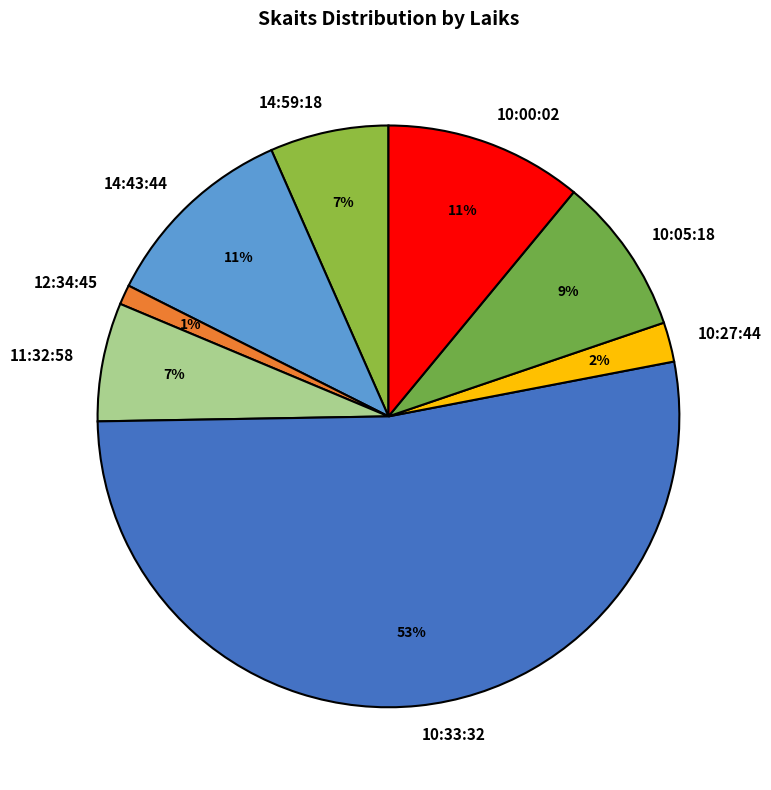

Do 10:05:18 and 10:27:44 together represent more than half of the pie?

No